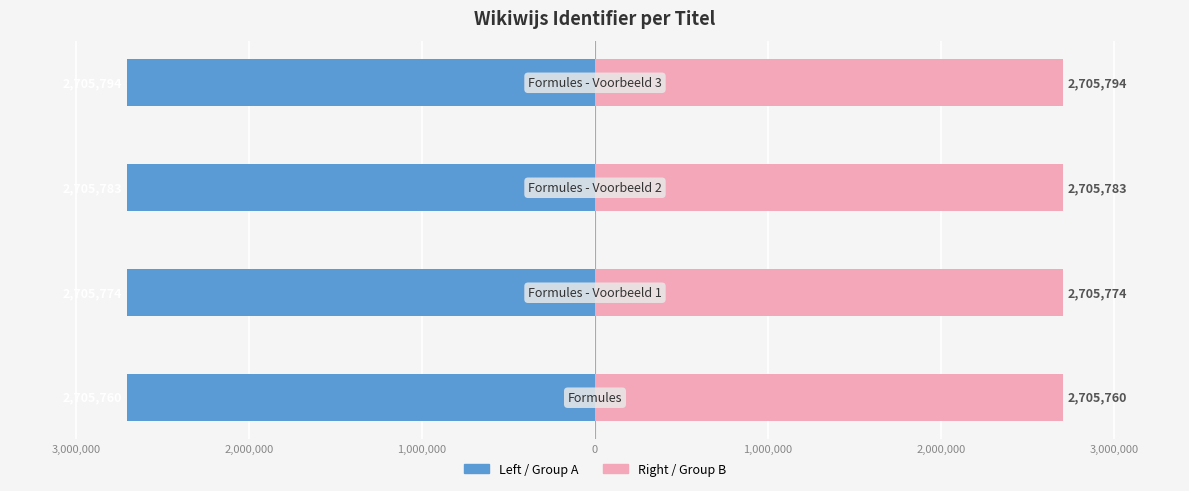

Reading left to right, extract all data points from this chart.

Identifier (Left): -2705760	-2705774	-2705783	-2705794
Identifier (Right): 2705760	2705774	2705783	2705794